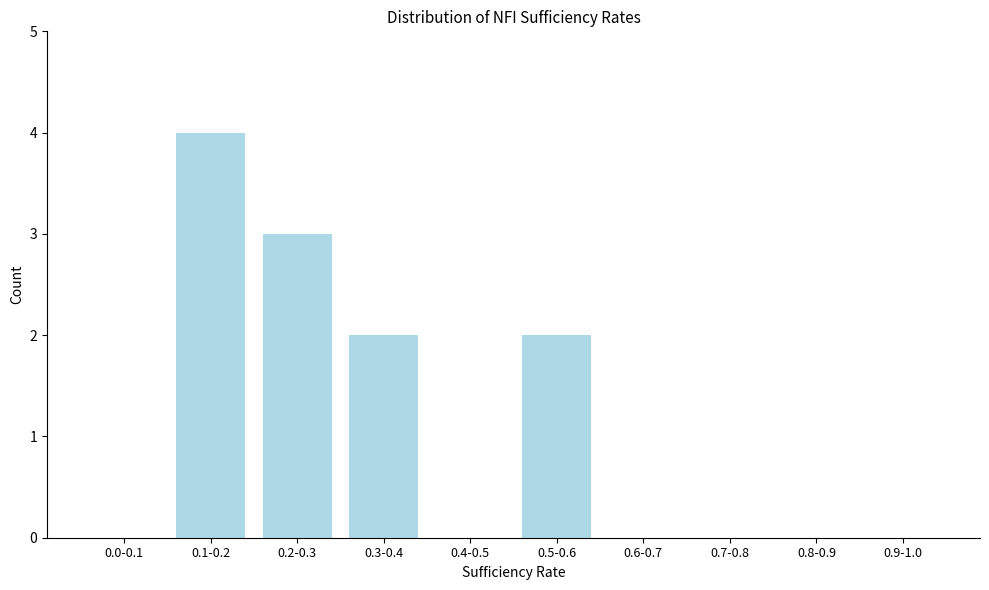

Reading left to right, what are all the values shown in this chart?

0.0-0.1=0	0.1-0.2=4	0.2-0.3=3	0.3-0.4=2	0.4-0.5=0	0.5-0.6=2	0.6-0.7=0	0.7-0.8=0	0.8-0.9=0	0.9-1.0=0